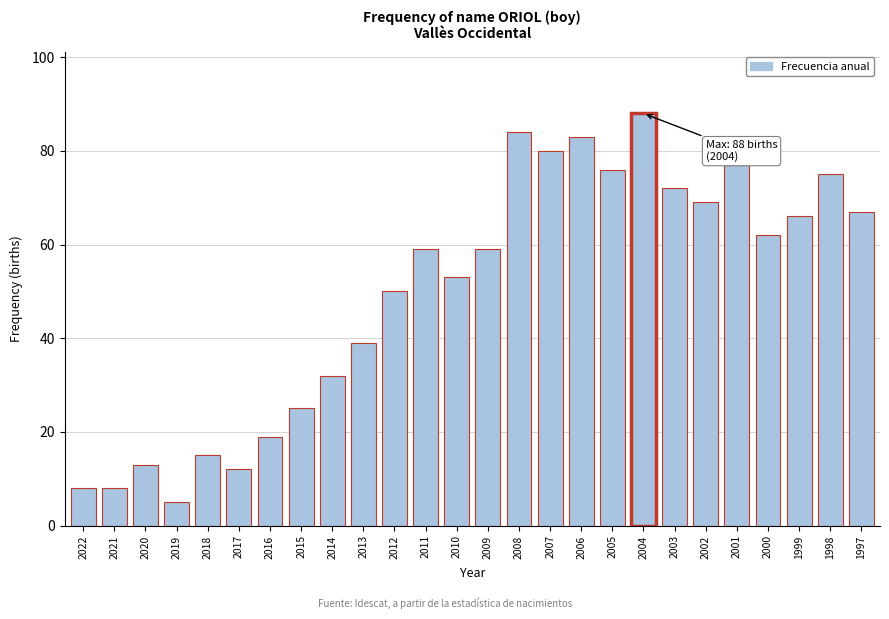

Reading left to right, transcribe all the data shown in this chart.

8	8	13	5	15	12	19	25	32	39	50	59	53	59	84	80	83	76	88	72	69	77	62	66	75	67